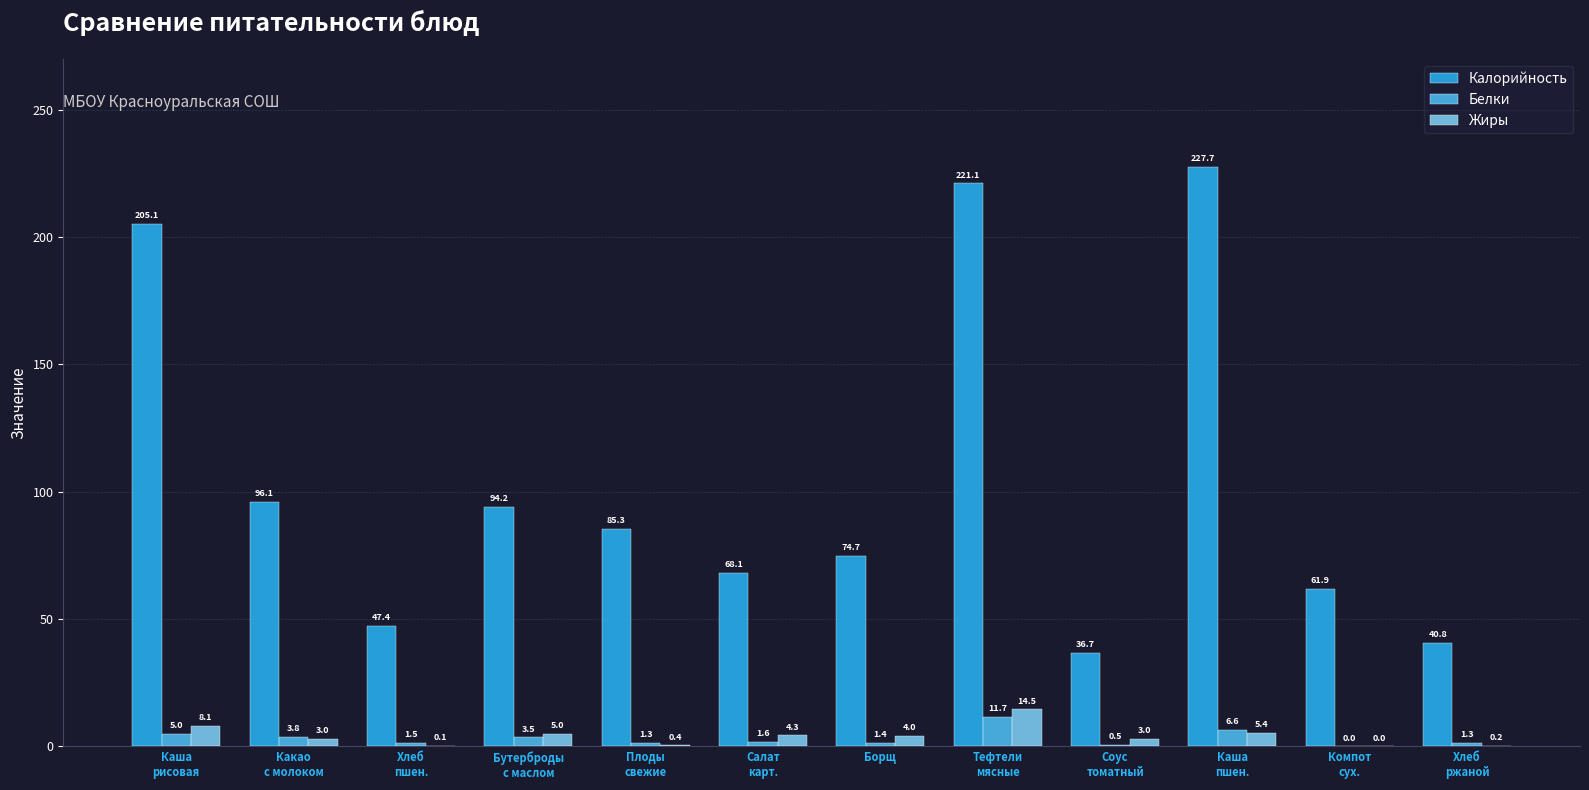

How many data points does each series have?

12